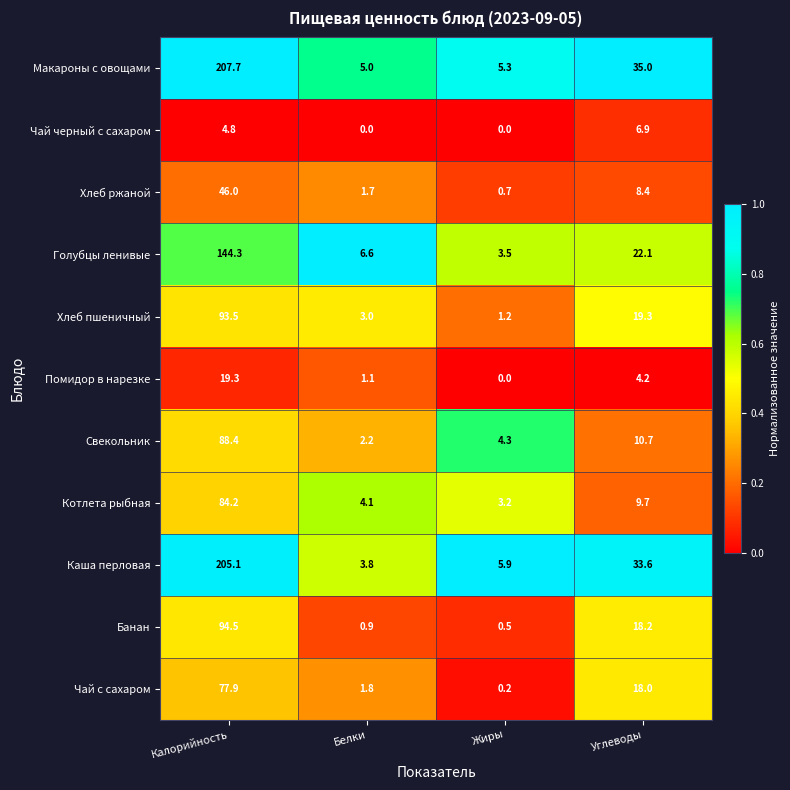

Which series has the largest range (max minus min)?

Макароны с овощами